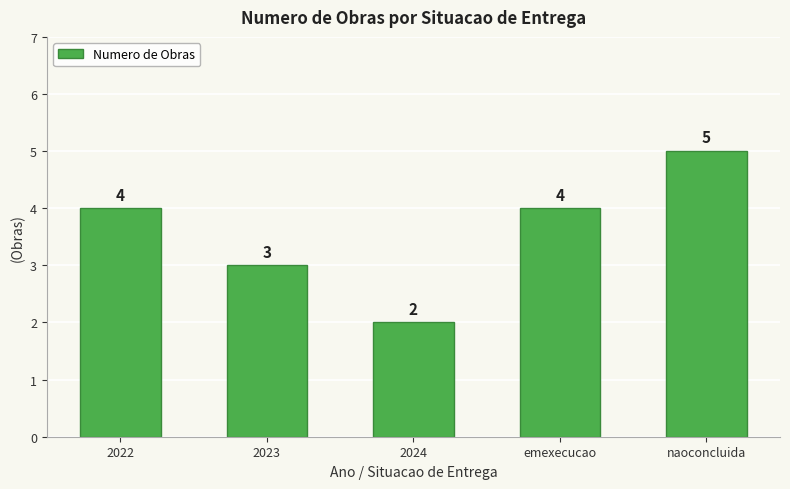

Reading left to right, list all the values displayed in this chart.

2022=4	2023=3	2024=2	emexecucao=4	naoconcluida=5